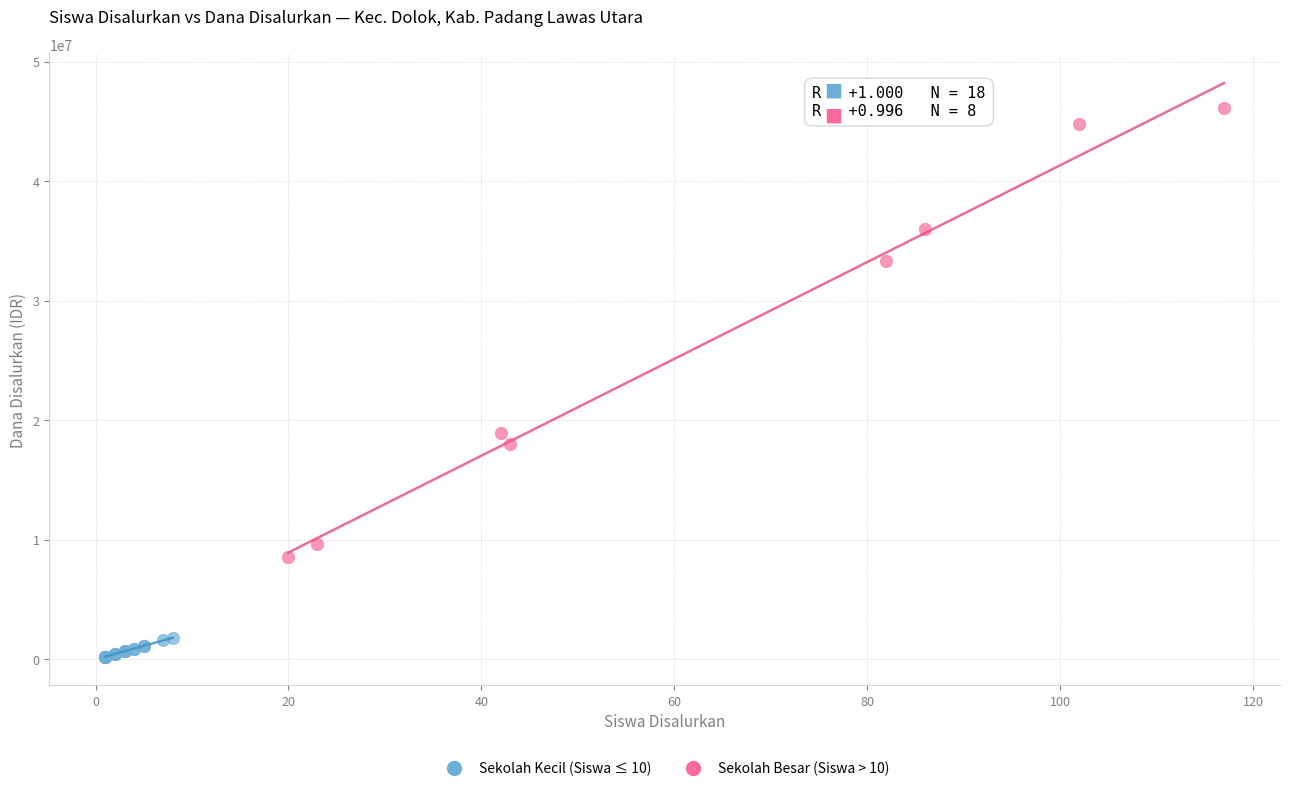

Which series has the largest Y range (max minus min)?

Sekolah Besar (Siswa > 10)